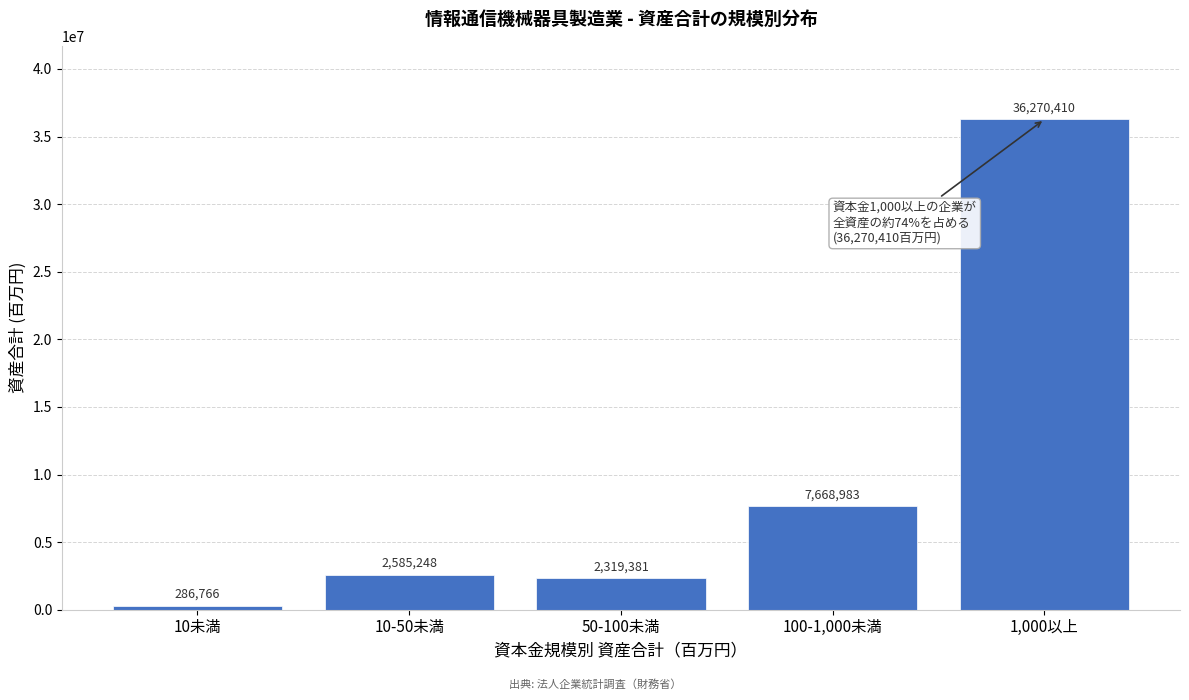

Reading right to left, list all the values displayed in this chart.

36270410	7668983	2319381	2585248	286766